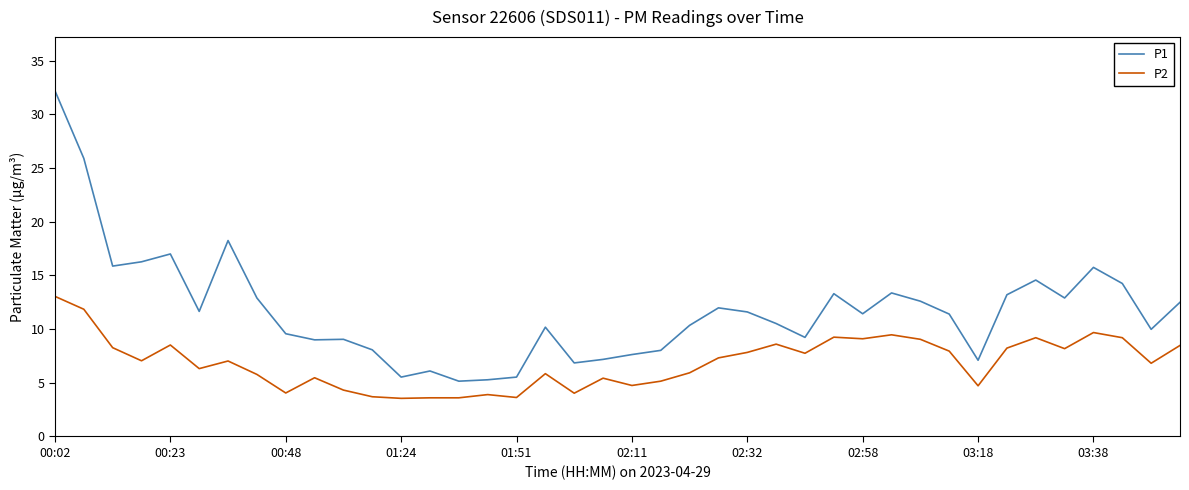

List the series in order of their peak value, lowest first.

P2, P1